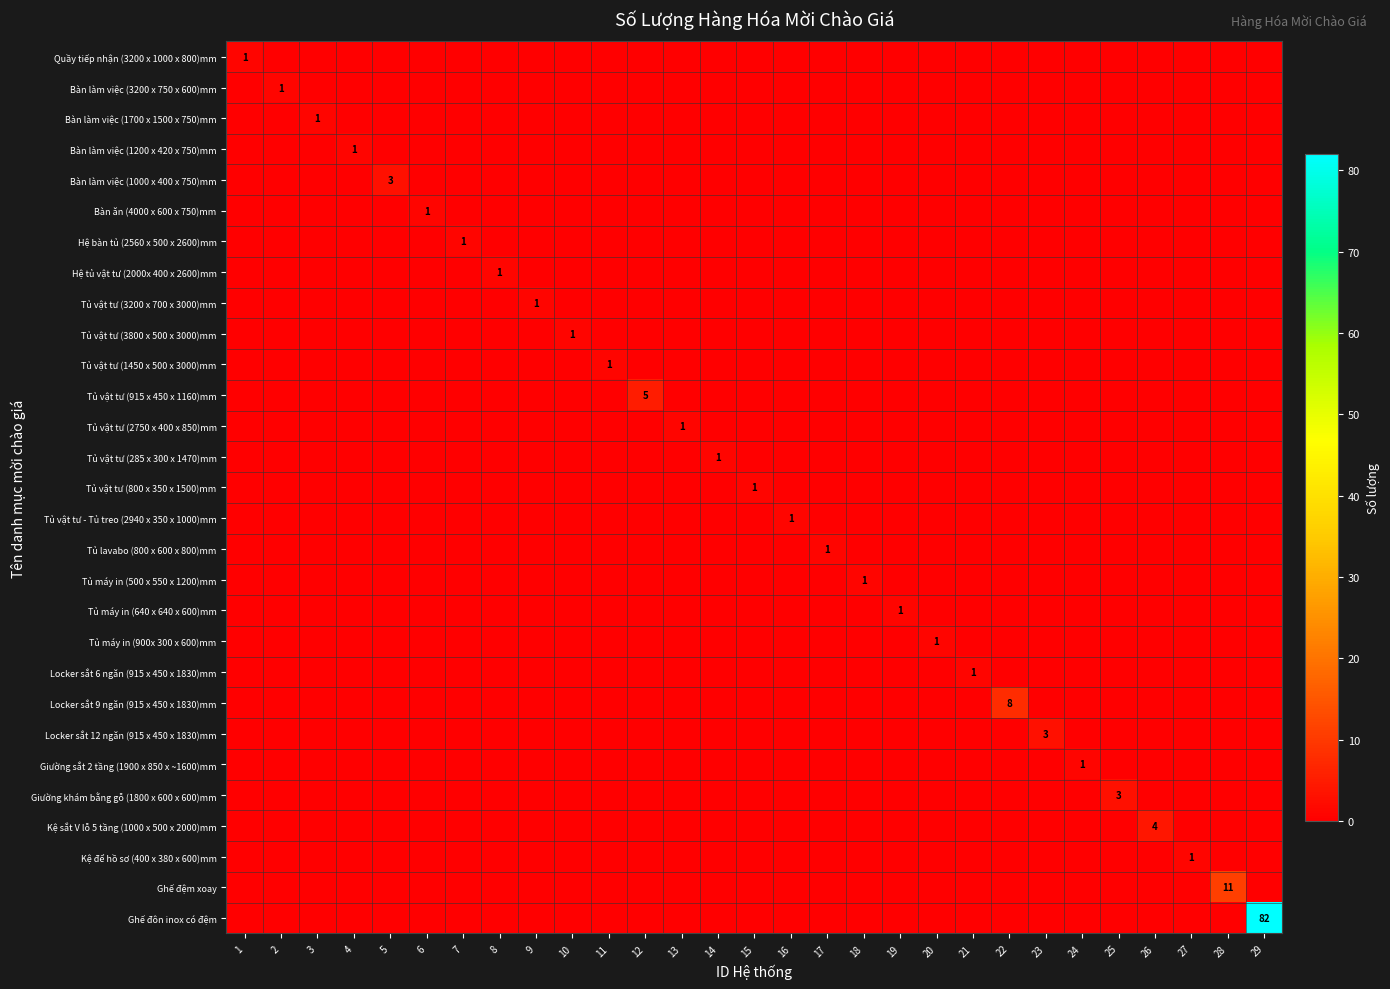

The Ghế đệm xoay series shows -6 at 15. True or false?

False